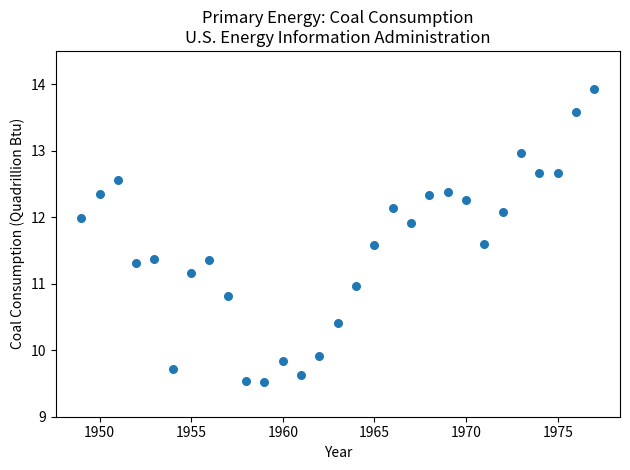

What is the range of X values (max minus min)?

28.0